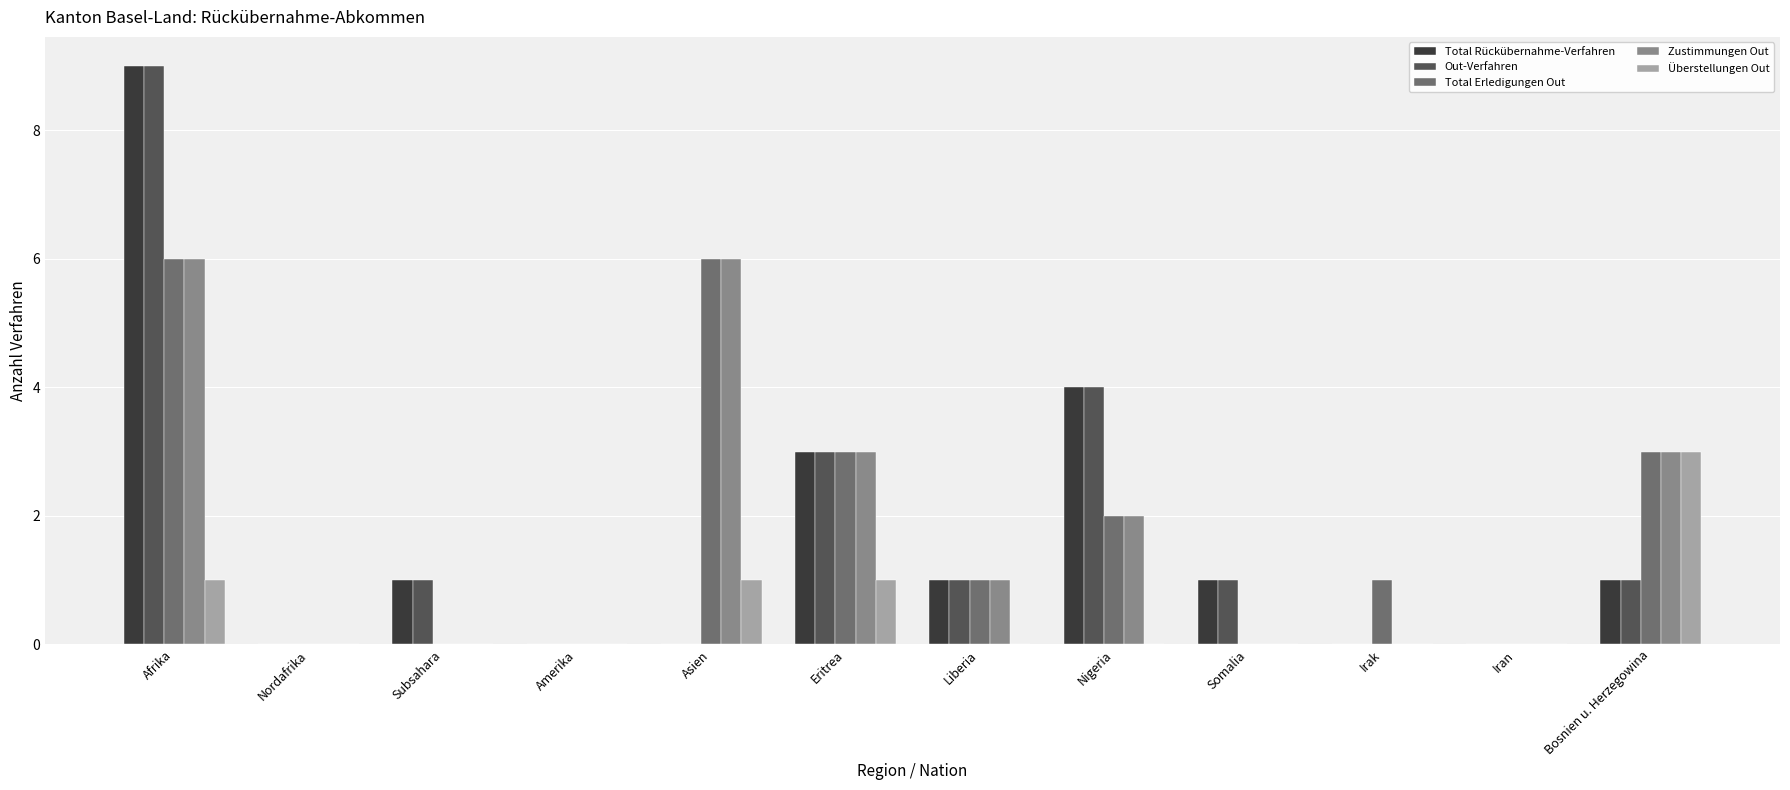

Read the Out-Verfahren value at Subsahara.

1